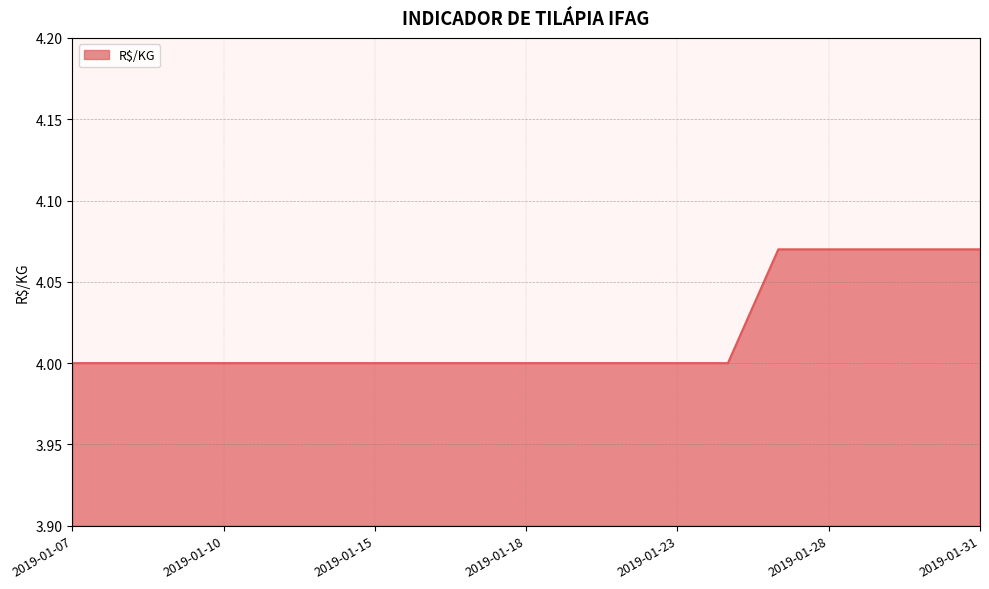

What is the minimum value shown in the chart?

4.0